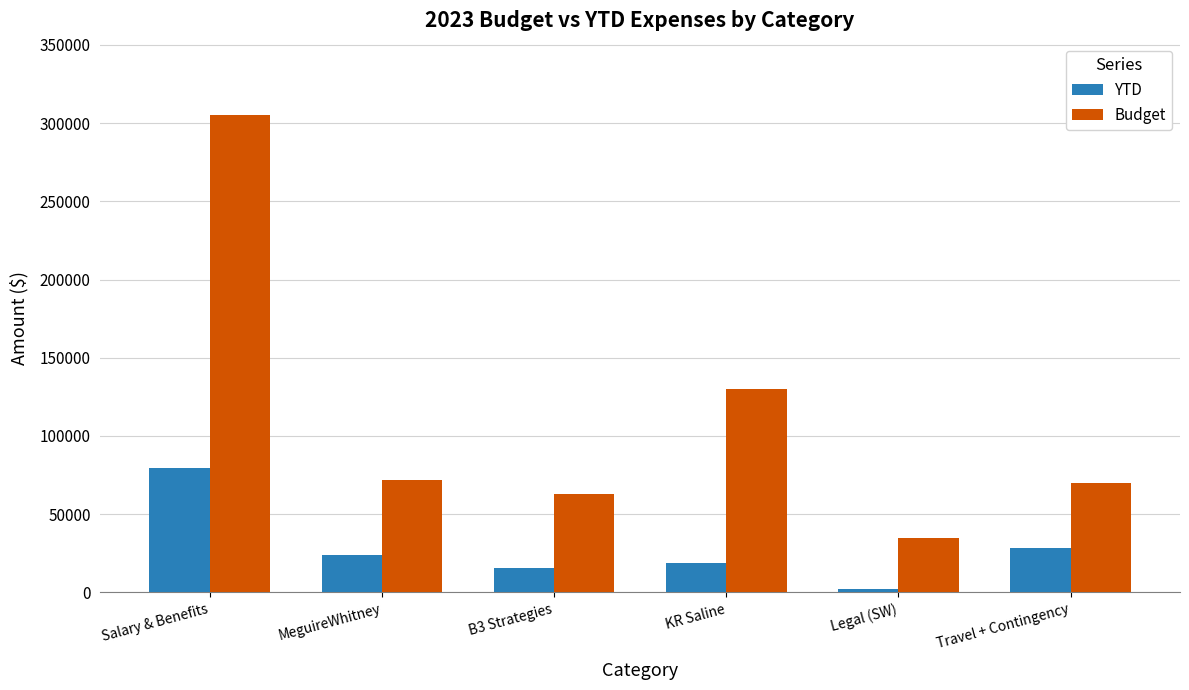

How many groups of bars are there?

6